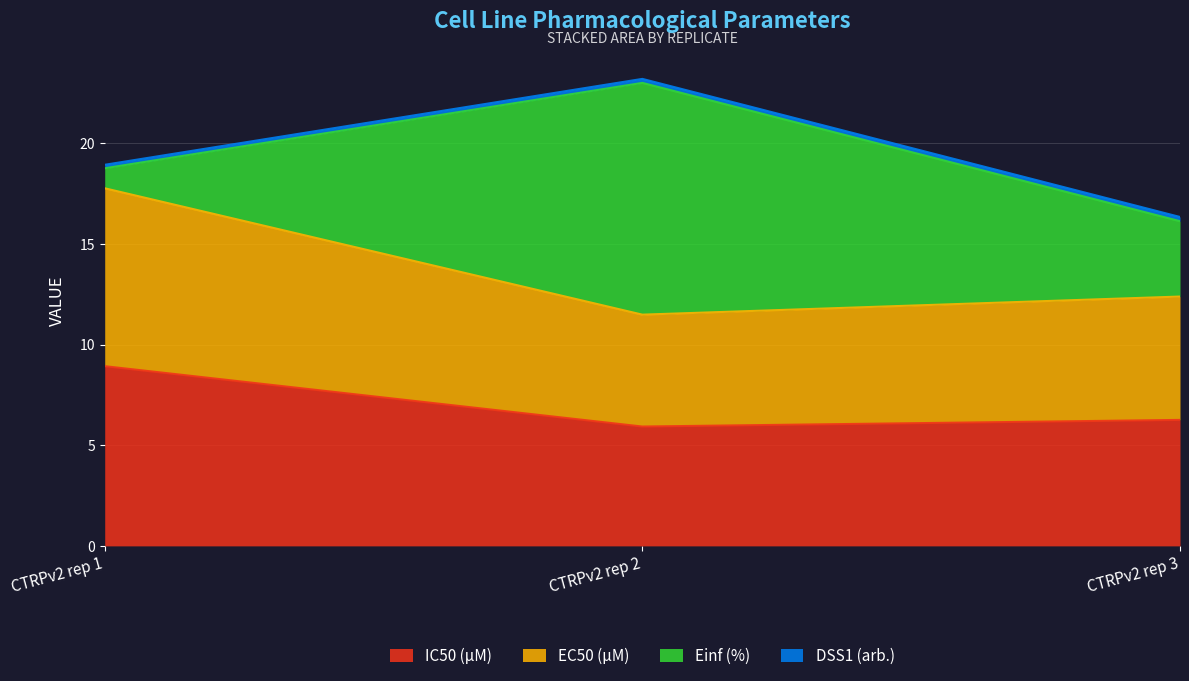

How many IC50 (µM) values are between 5 and 8?

2